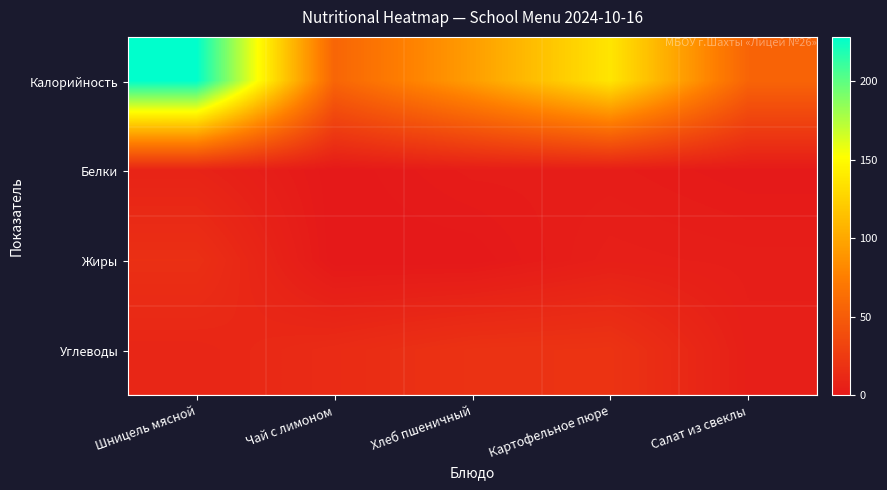

Reading left to right, extract all data points from this chart.

Калорийность: Шницель мясной=228	Чай с лимоном=57	Хлеб пшеничный=94	Картофельное пюре=137	Салат из свеклы=56
Белки: Шницель мясной=8	Чай с лимоном=0	Хлеб пшеничный=3	Картофельное пюре=3	Салат из свеклы=1
Жиры: Шницель мясной=17	Чай с лимоном=0	Хлеб пшеничный=0	Картофельное пюре=5	Салат из свеклы=4
Углеводы: Шницель мясной=10	Чай с лимоном=14	Хлеб пшеничный=19	Картофельное пюре=20	Салат из свеклы=5